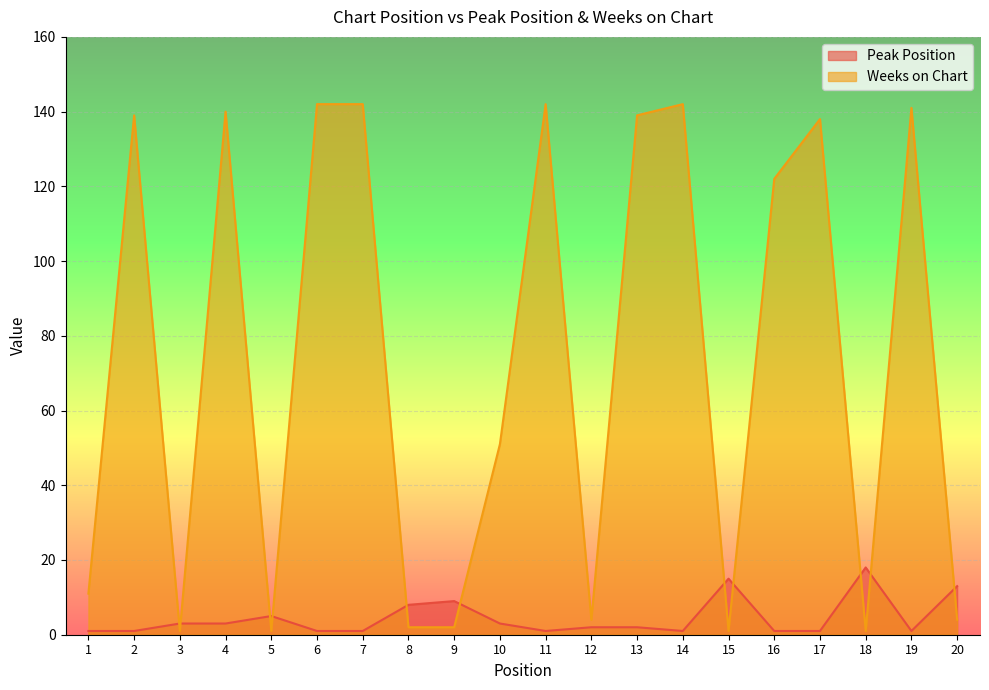

Does the chart display data point markers on the line(s)?

No